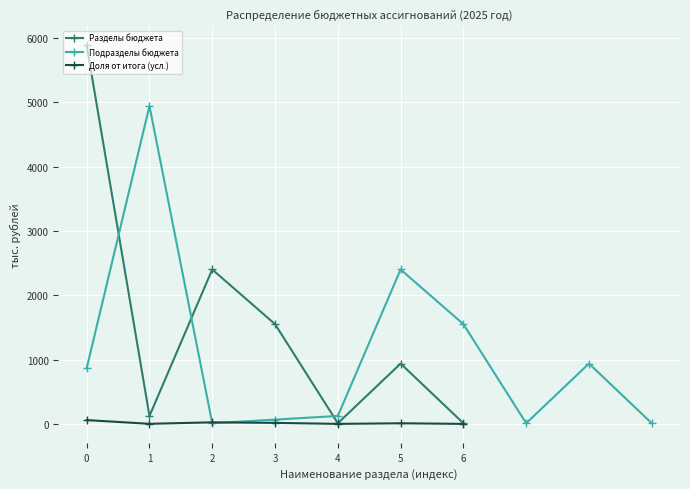

The value of Разделы бюджета at 3 is 1550.2. True or false?

True